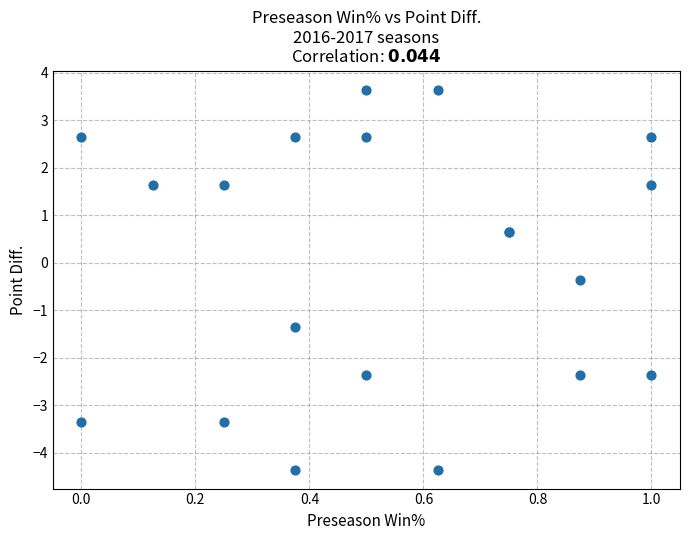

What Y value in the scatter plot is closest to 0?

-0.3